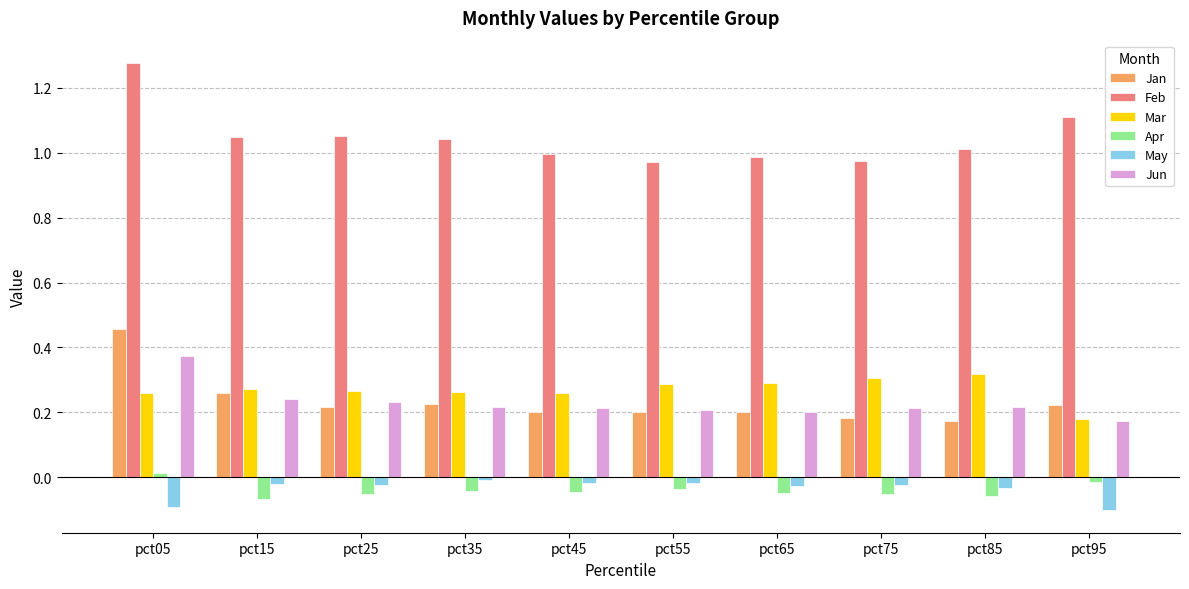

How many categories are shown in the chart?

10